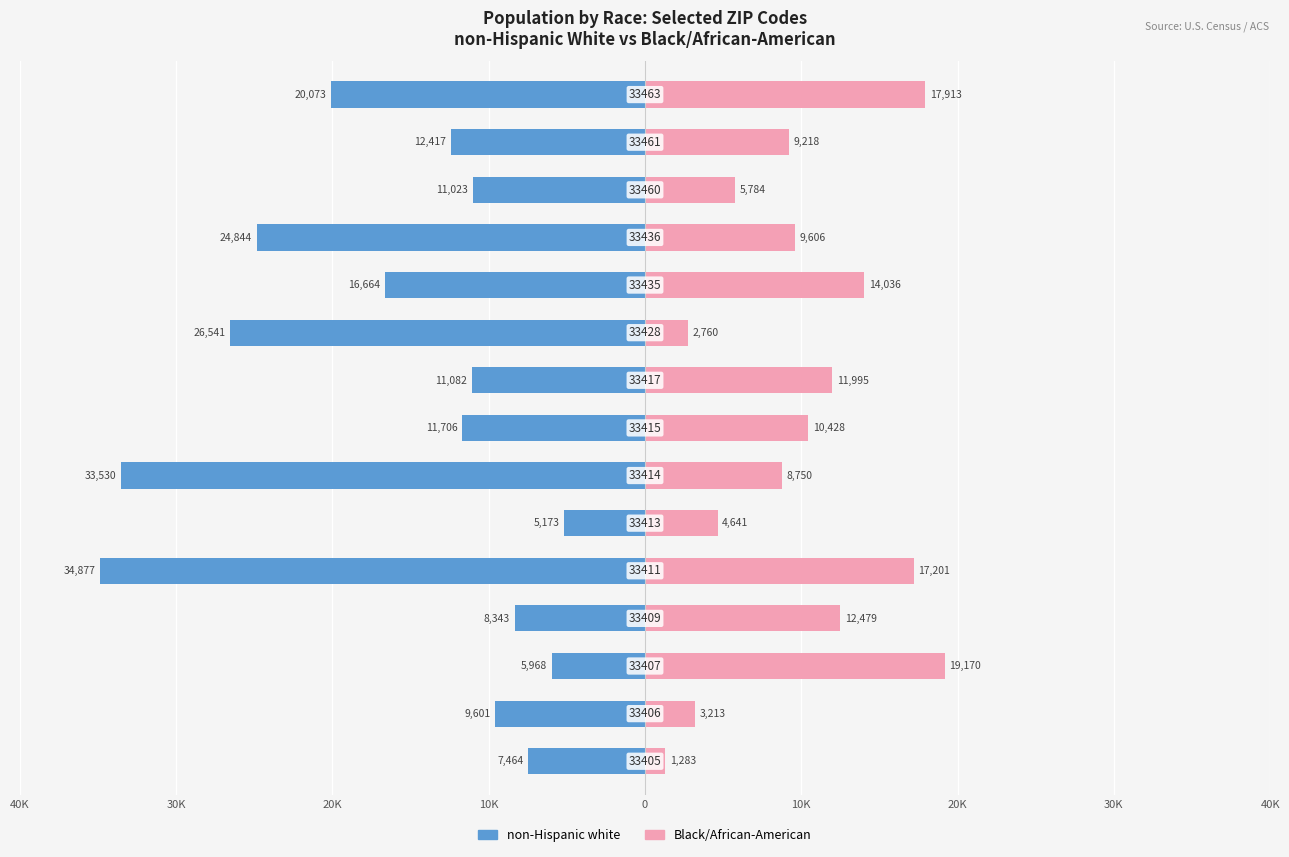

Between 40K and 12, which series saw the biggest shift?

Black/African-American